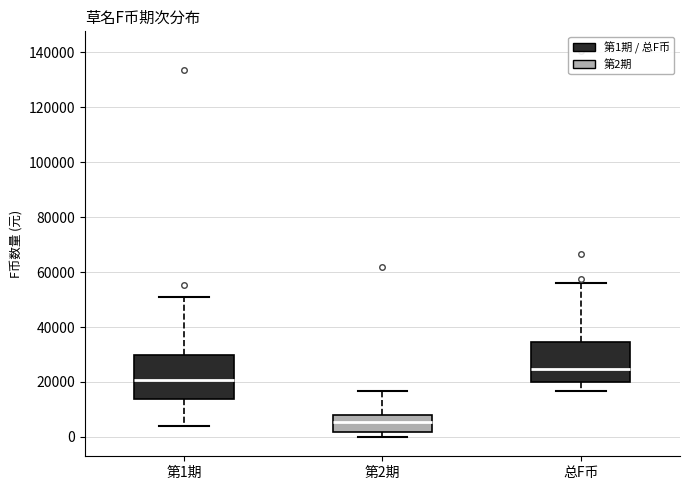

Reading left to right, transcribe this box plot: for each box, give where its median line is, the range the box spans, and where its two whiskers end, as read against the y-axis. The values are not printed on the chart, so give them approximately, as read against the axis.

第1期: median 20000, box 14000 to 30000, whiskers 4000 to 52000
第2期: median 6000, box 2000 to 8000, whiskers 0 to 16000
总F币: median 24000, box 20000 to 34000, whiskers 16000 to 56000